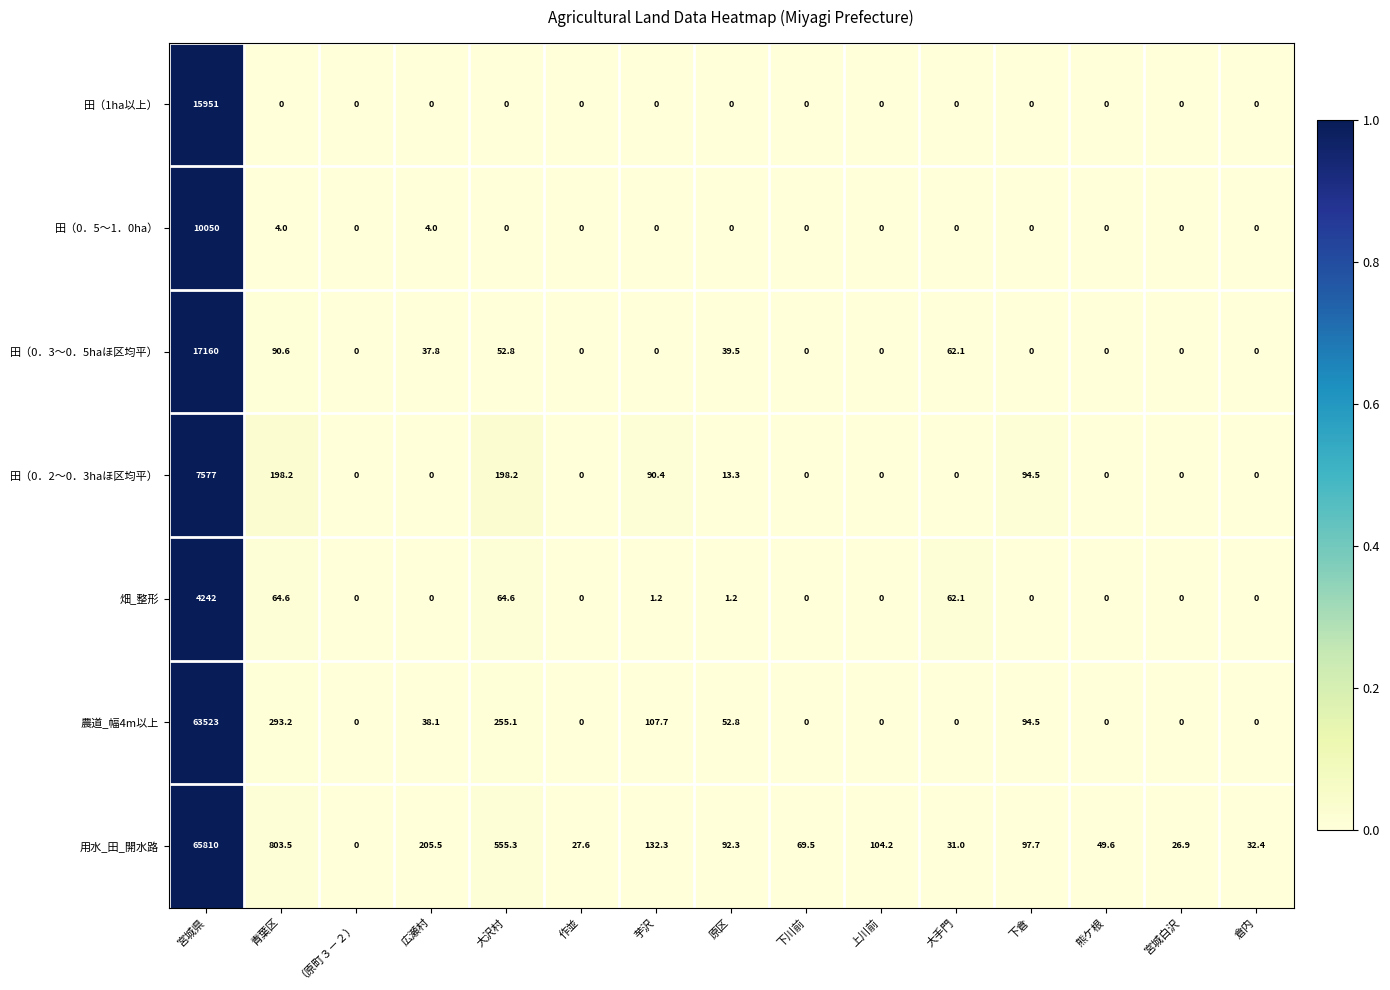

How many positive values does the 農道_幅4m以上 series have?

7